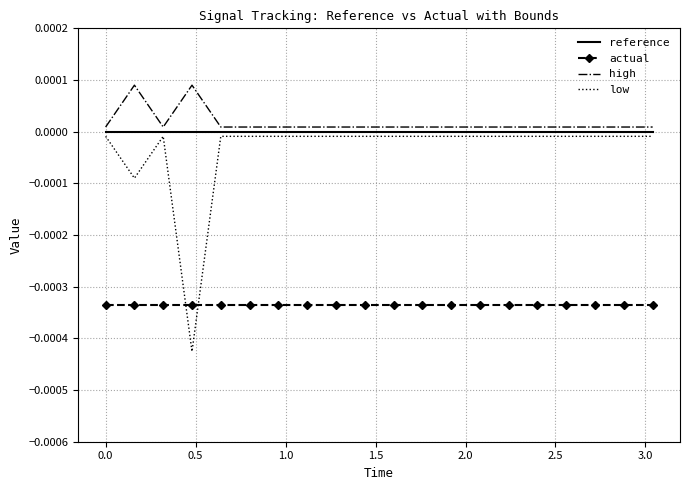

At how many categories does at least one series exceed 0?

20